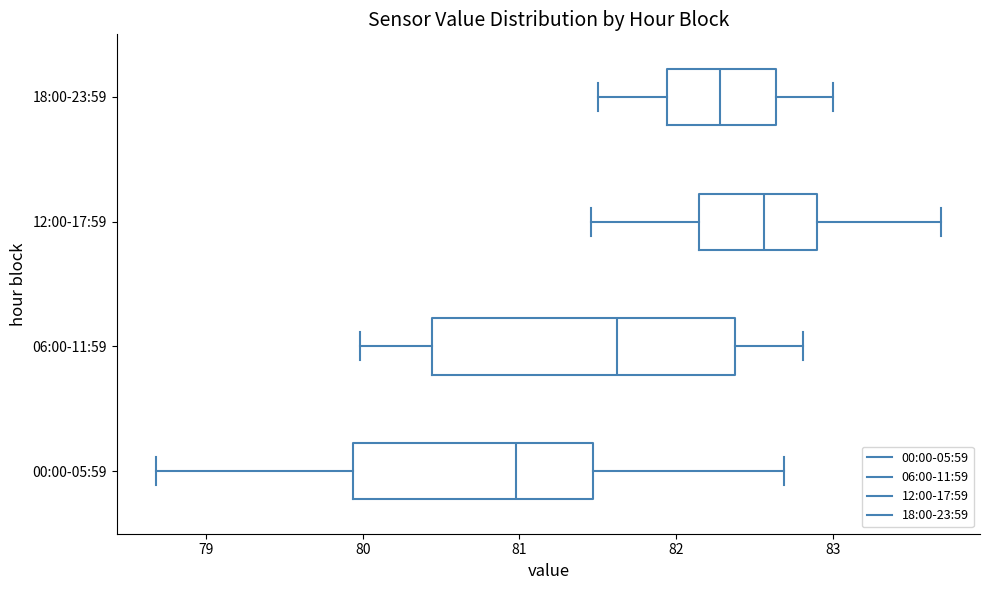

Which box is the widest, from its left edge to its right edge?

06:00-11:59